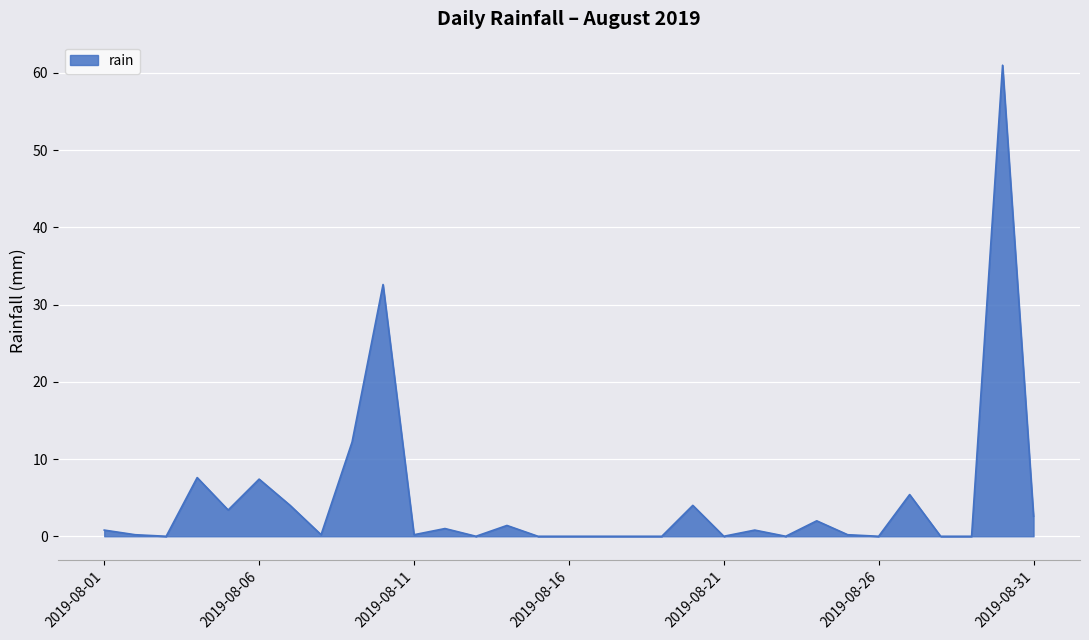

What is the maximum value shown in the chart?

61.0